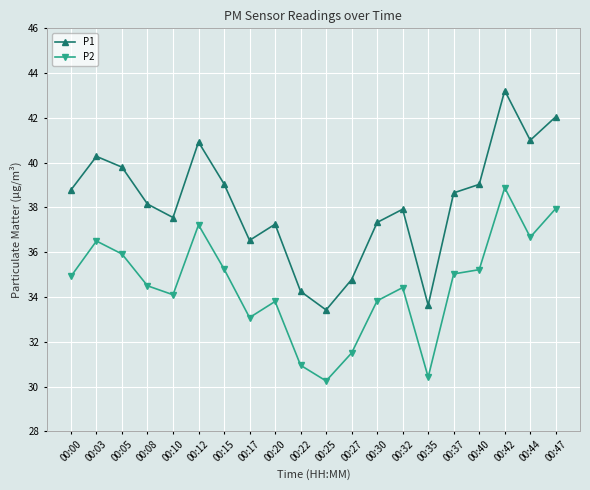

At which label does P1 first exceed 38?

00:00